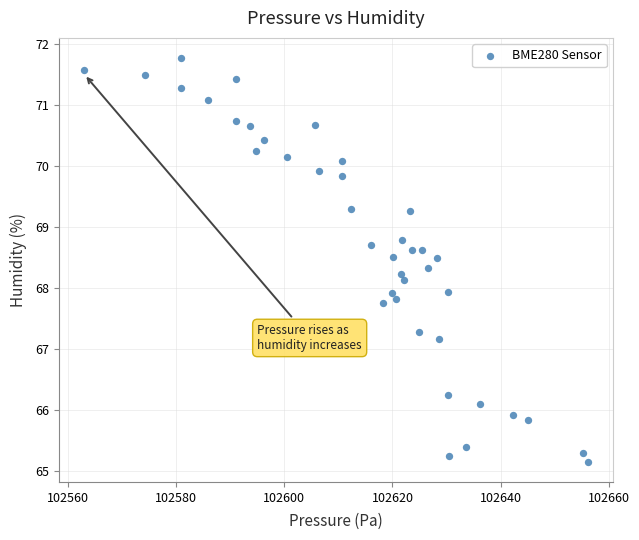

What is the range of Y values (max minus min)?

6.6